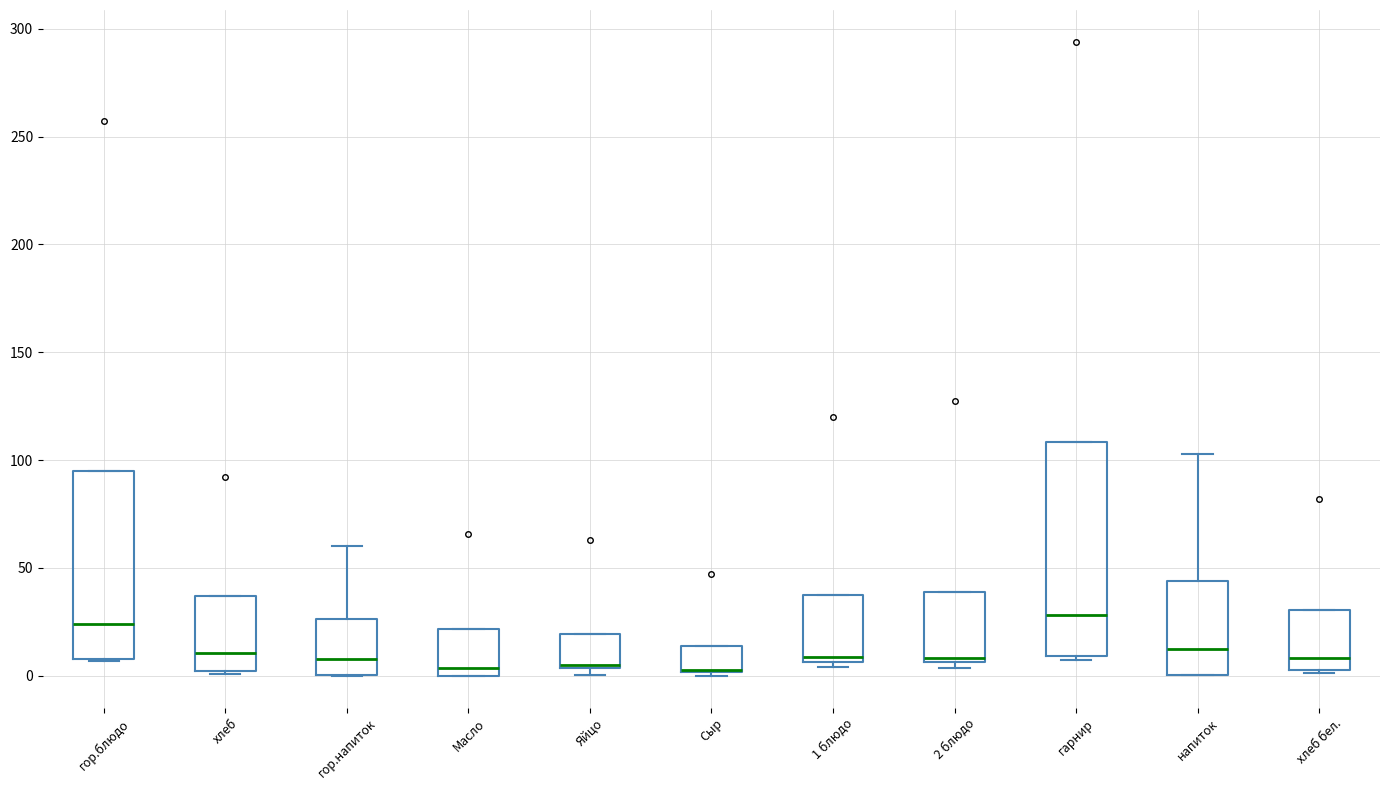

Reading left to right, transcribe this box plot: for each box, give where its median line is, the range the box spans, and where its two whiskers end, as read against the y-axis. The values are not printed on the chart, so give them approximately, as read against the axis.

гор.блюдо: median 25, box 10 to 95, whiskers 5 to 95
хлеб: median 10, box 0 to 35, whiskers 0 to 35
гор.напиток: median 10, box 0 to 25, whiskers 0 to 60
Масло: median 5, box 0 to 20, whiskers 0 to 20
Яйцо: median 5, box 5 to 20, whiskers 0 to 20
Сыр: median 5 (drawn on the box's lower edge), box 0 to 15, whiskers 0 (just below the box's lower edge) to 15
1 блюдо: median 10, box 5 to 40, whiskers 5 (just below the box's lower edge) to 40
2 блюдо: median 10, box 5 to 40, whiskers 5 (just below the box's lower edge) to 40
гарнир: median 30, box 10 to 110, whiskers 10 (just below the box's lower edge) to 110
напиток: median 15, box 0 to 45, whiskers 0 to 105
хлеб бел.: median 10, box 5 to 30, whiskers 0 to 30